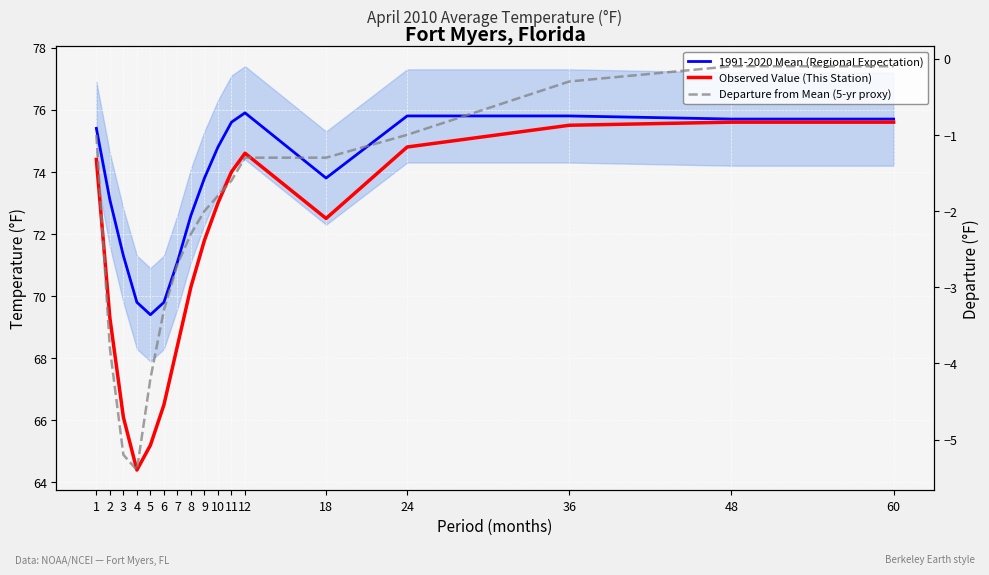

Does the chart display data point markers on the line(s)?

No